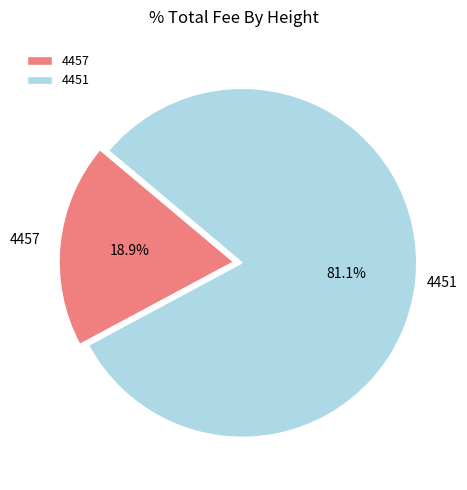

Is 4451 the majority of the pie?

Yes